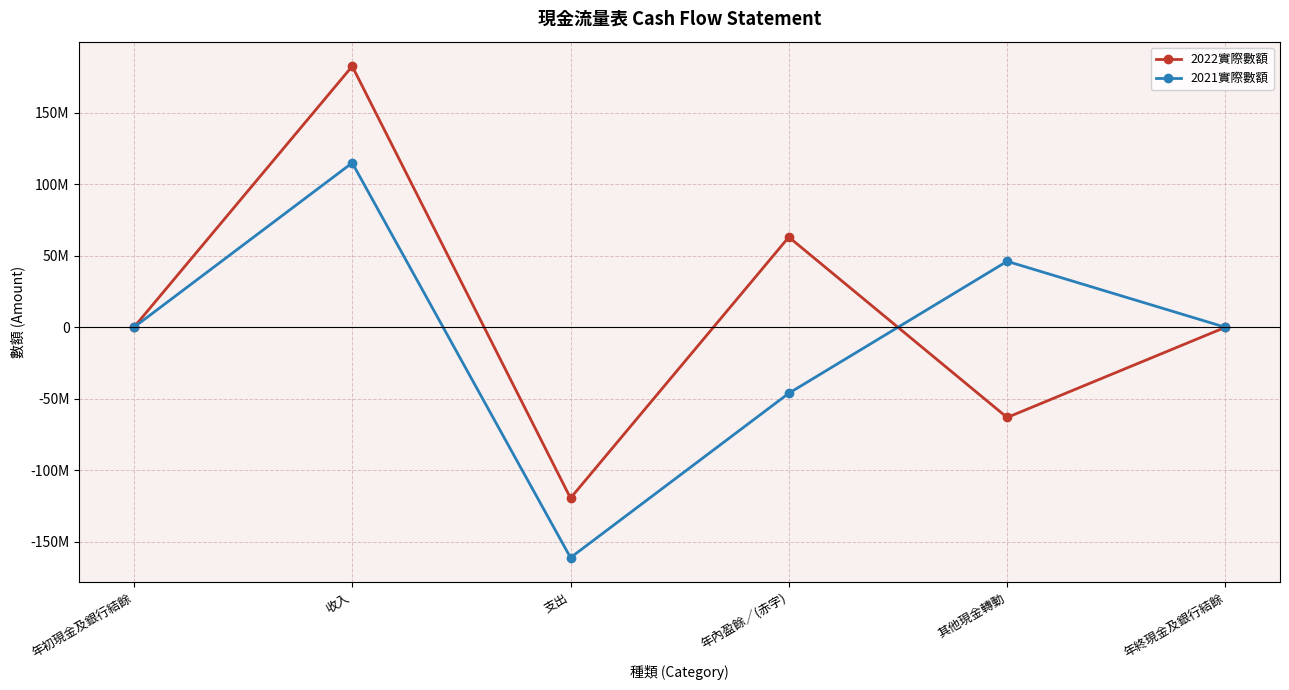

Reading left to right, what are all the values shown in this chart?

2022實際數額: 6945	182646295	-119542513	63103782	-63108951	1776
2021實際數額: 1713	115023103	-161171901	-46148798	46154030	6945